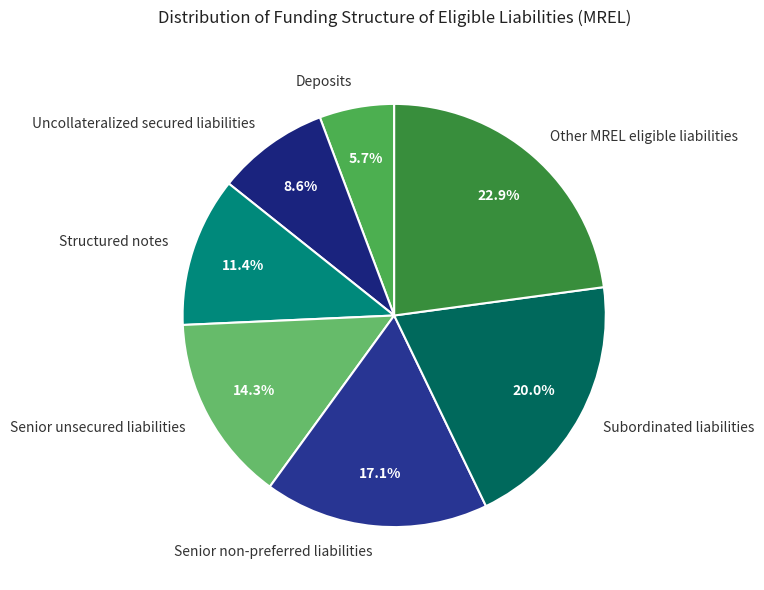

What is the largest slice in the pie chart?

Other MREL eligible liabilities